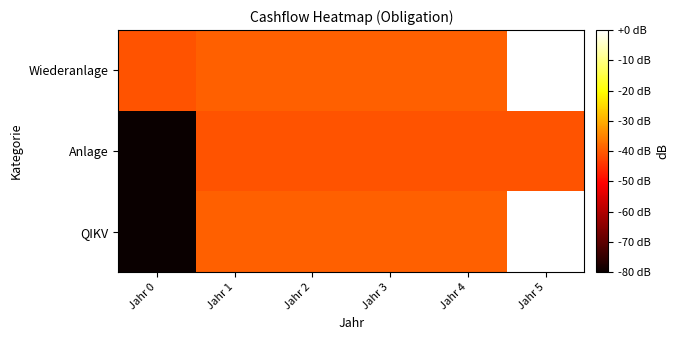

Rank the series at Jahr 2 from lowest to highest value.

Anlage, QIKV, Wiederanlage